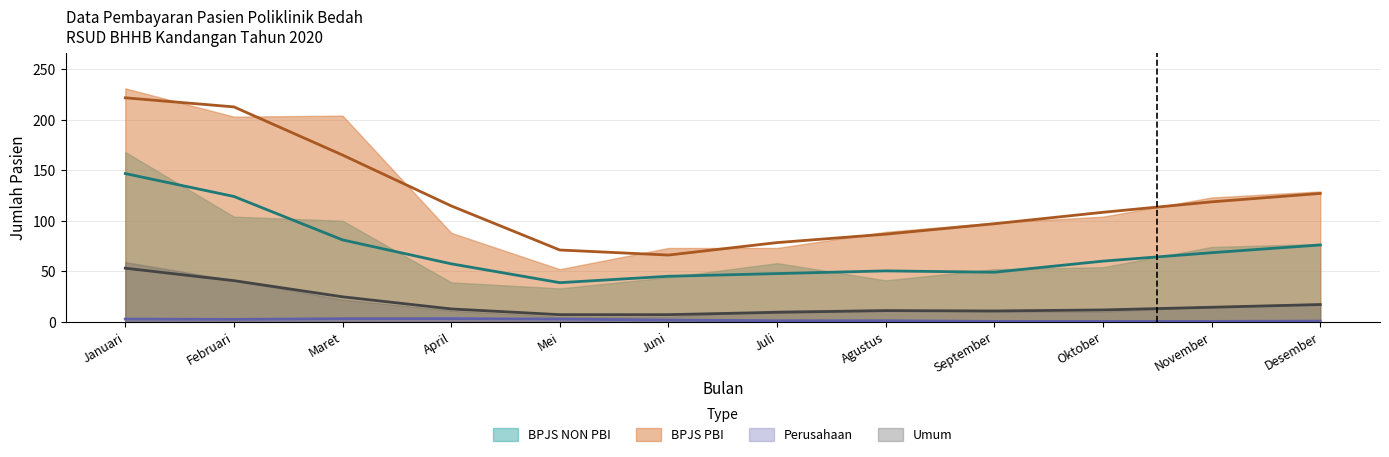

Where is the first local minimum for BPJS NON PBI?

Mei